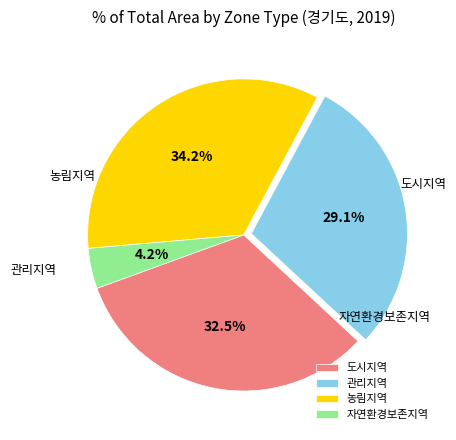

Is there a majority slice in this chart?

No